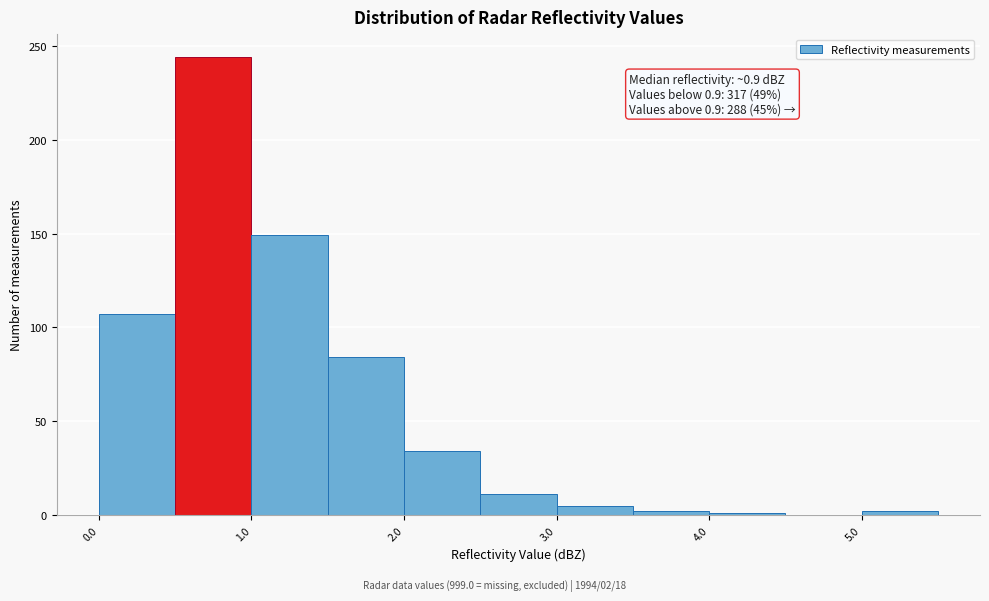

Over which range of the x-axis is the bar tallest?

0.5 to 1.0